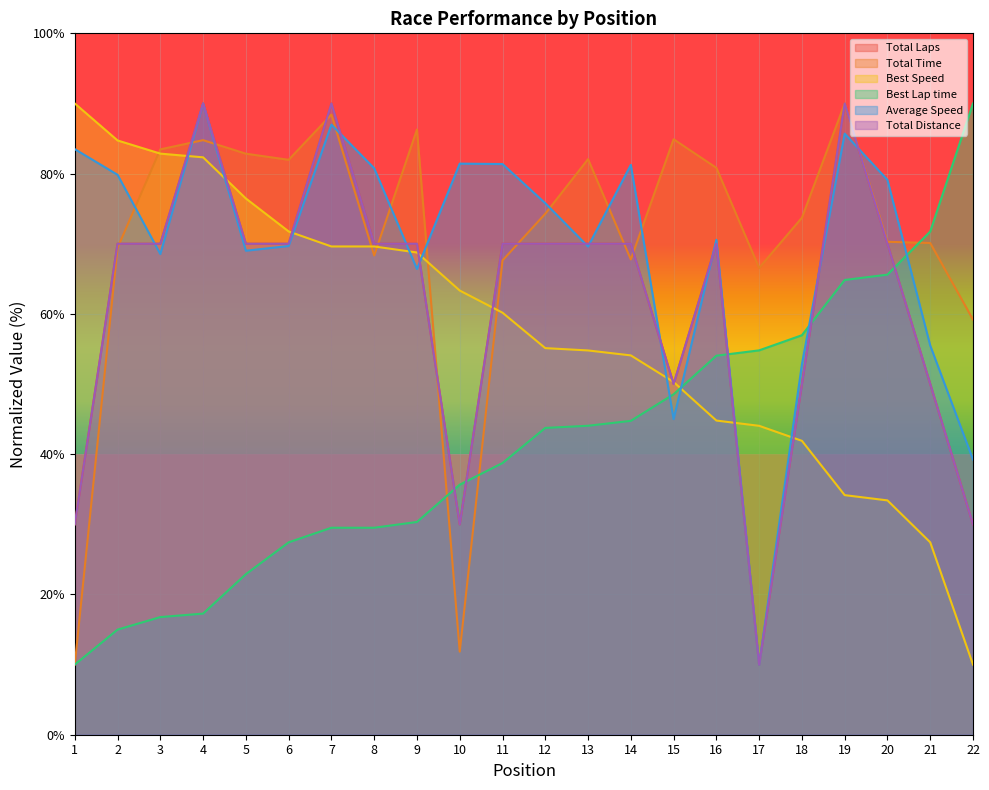

Where does the Best Lap time series first go above 43?

12